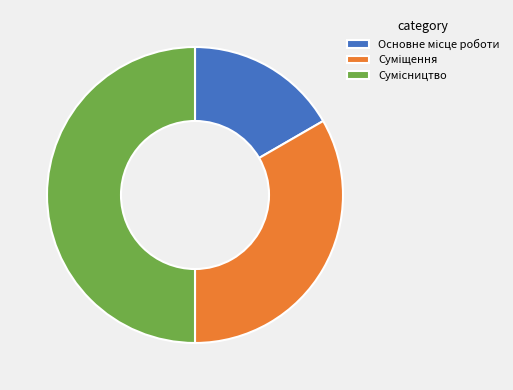

Is it true that Суміщення is 33% of the pie?

True